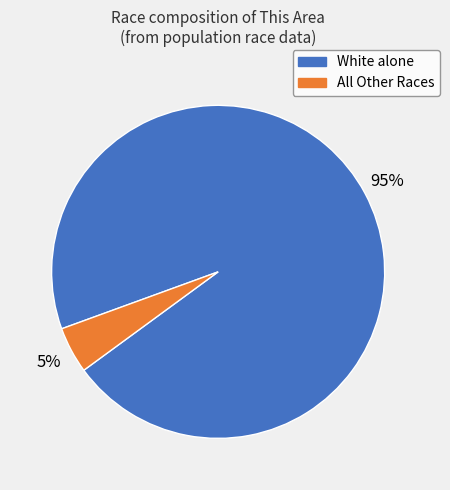

How many slices are in this pie chart?

2